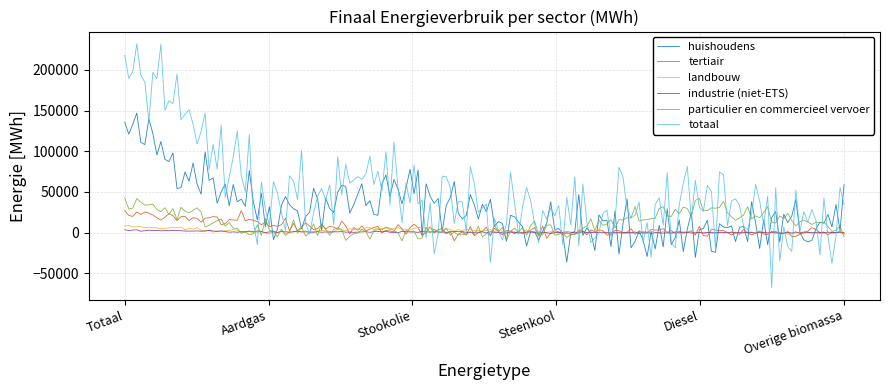

Which series has the largest total across all categories?

totaal